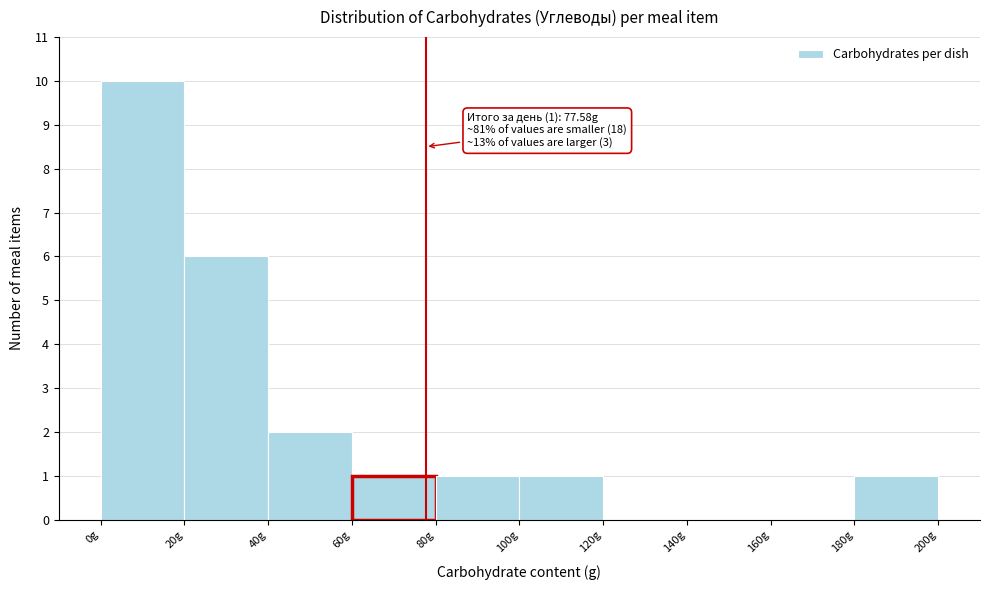

Over which range of the x-axis is the bar tallest?

0 to 20